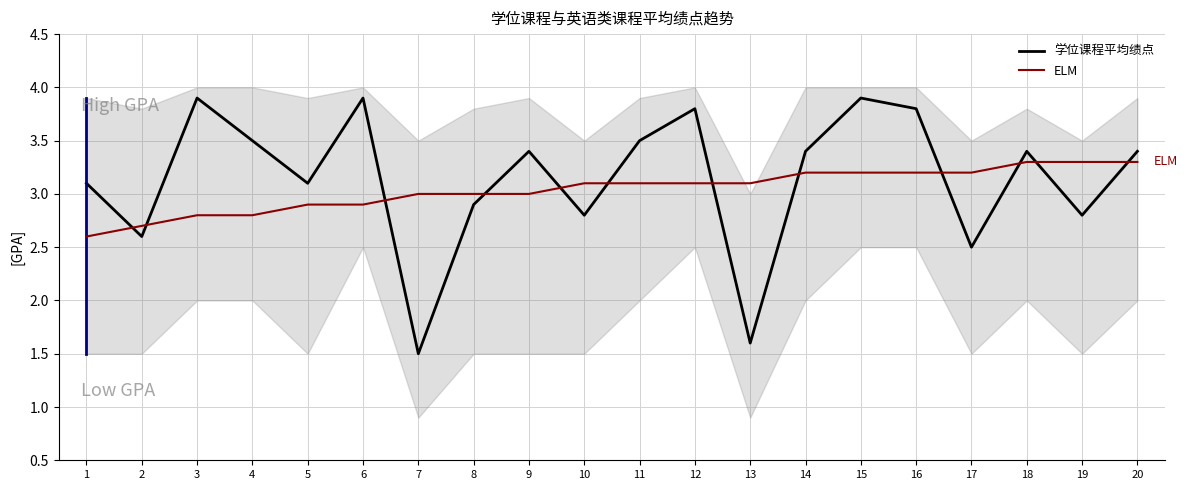

How many intersections are there between ELM and 学位课程平均绩点?

12